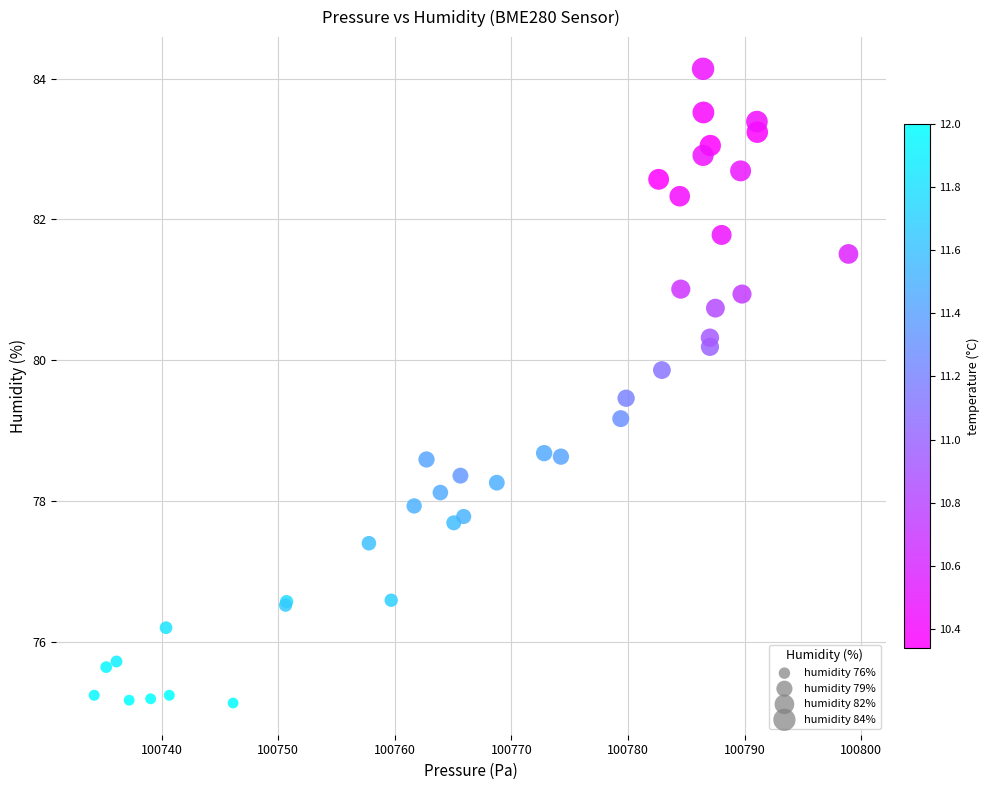

What Y value in the scatter plot is closest to 79?

79.2